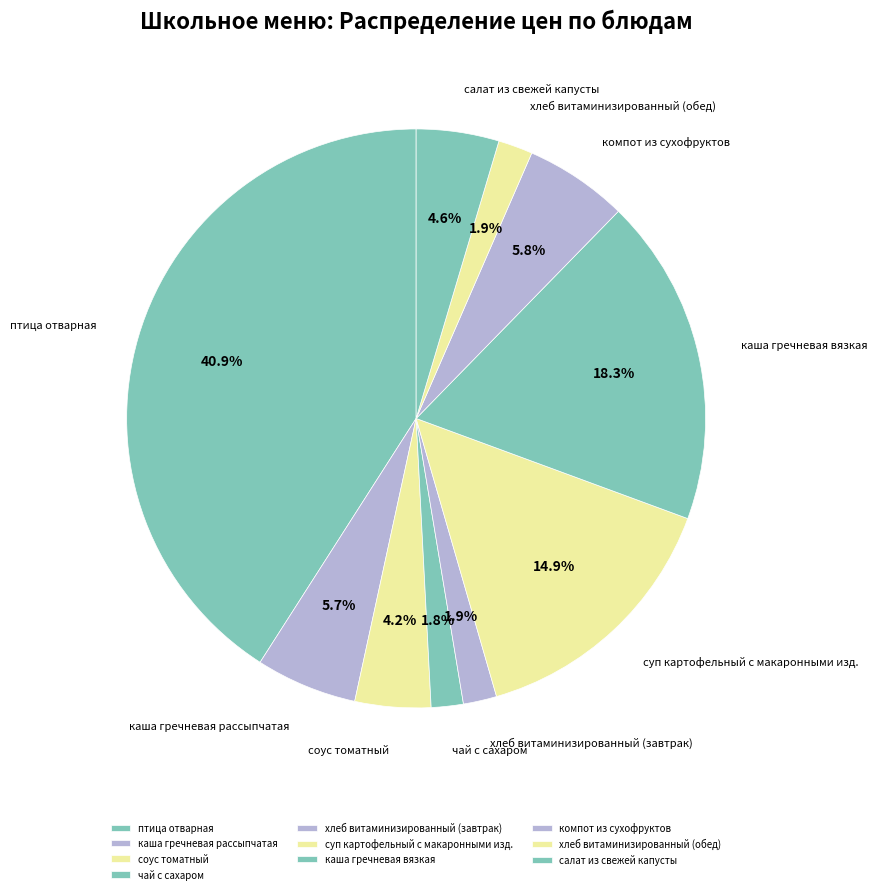

What percentage is NOT represented by каша гречневая вязкая?

81.7%